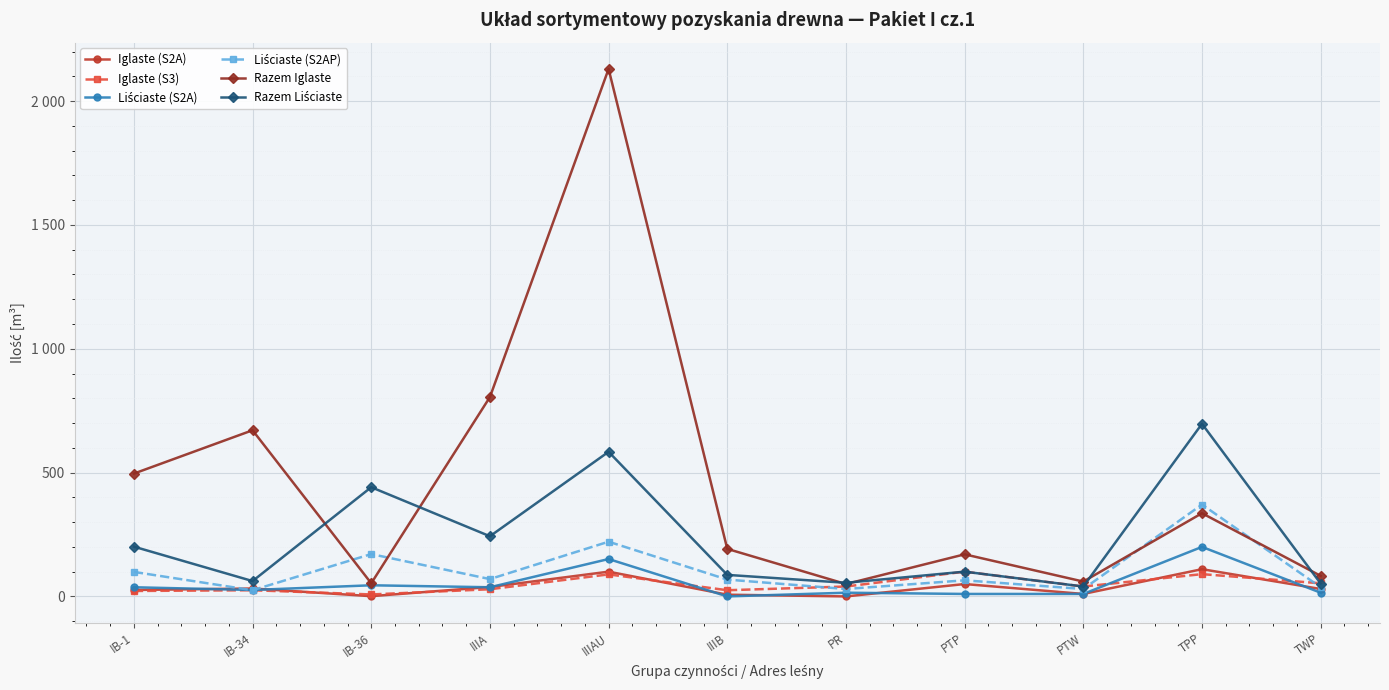

Is this an area chart (filled region under the line)?

No